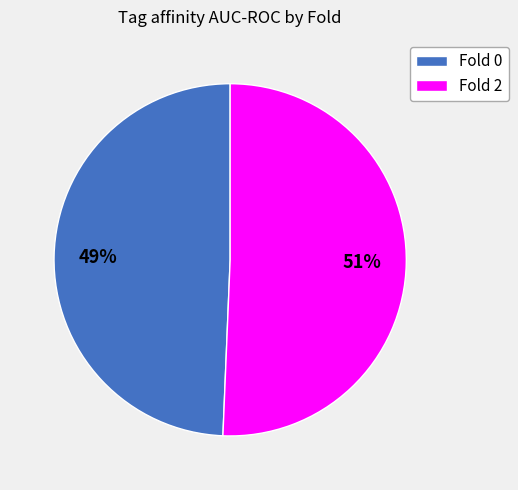

How many segments does this pie chart have?

2